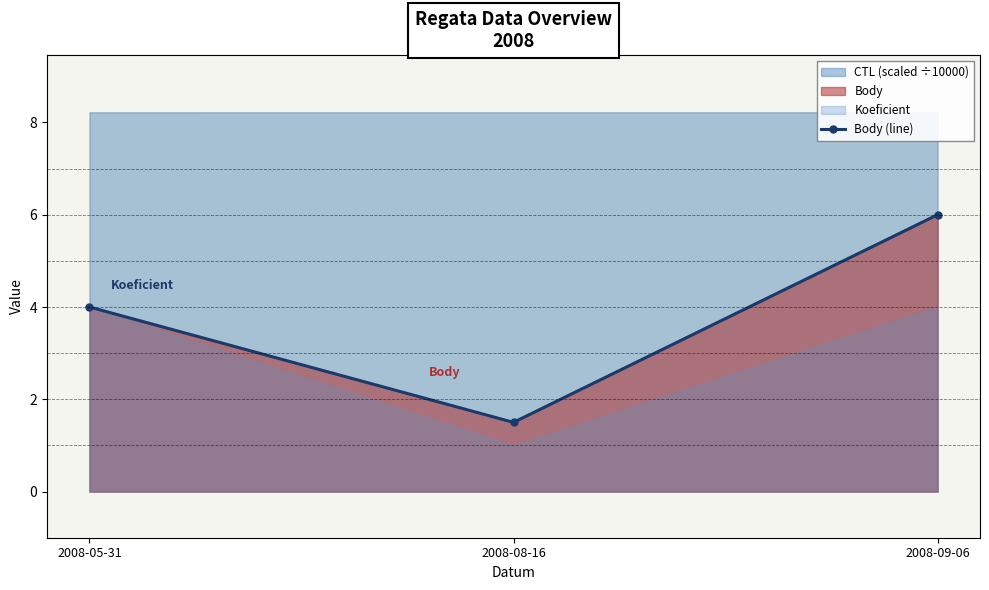

What is the label of the 3rd point from the right?

2008-05-31